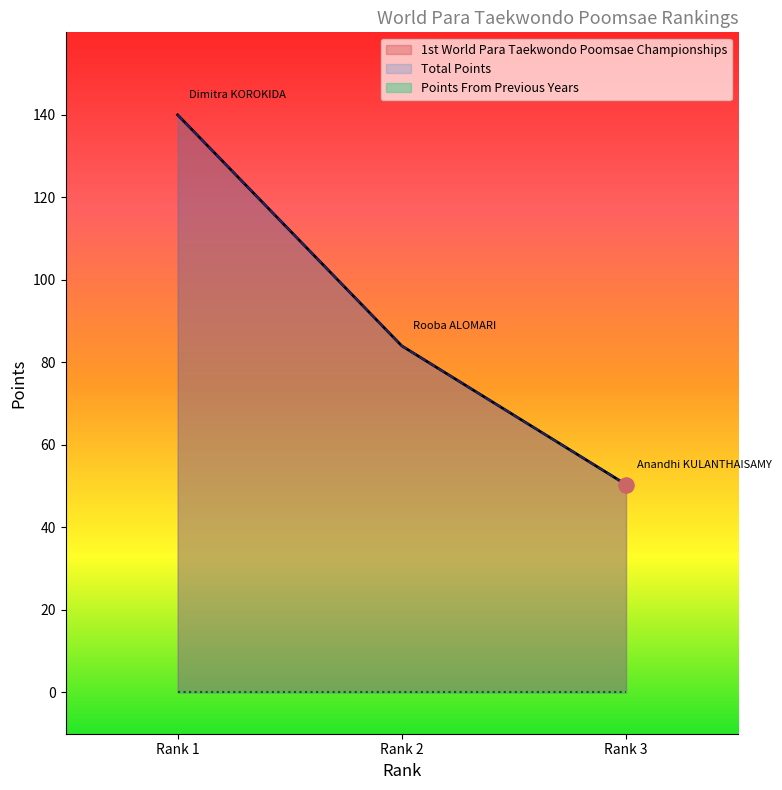

At how many categories does at least one series exceed 65?

2